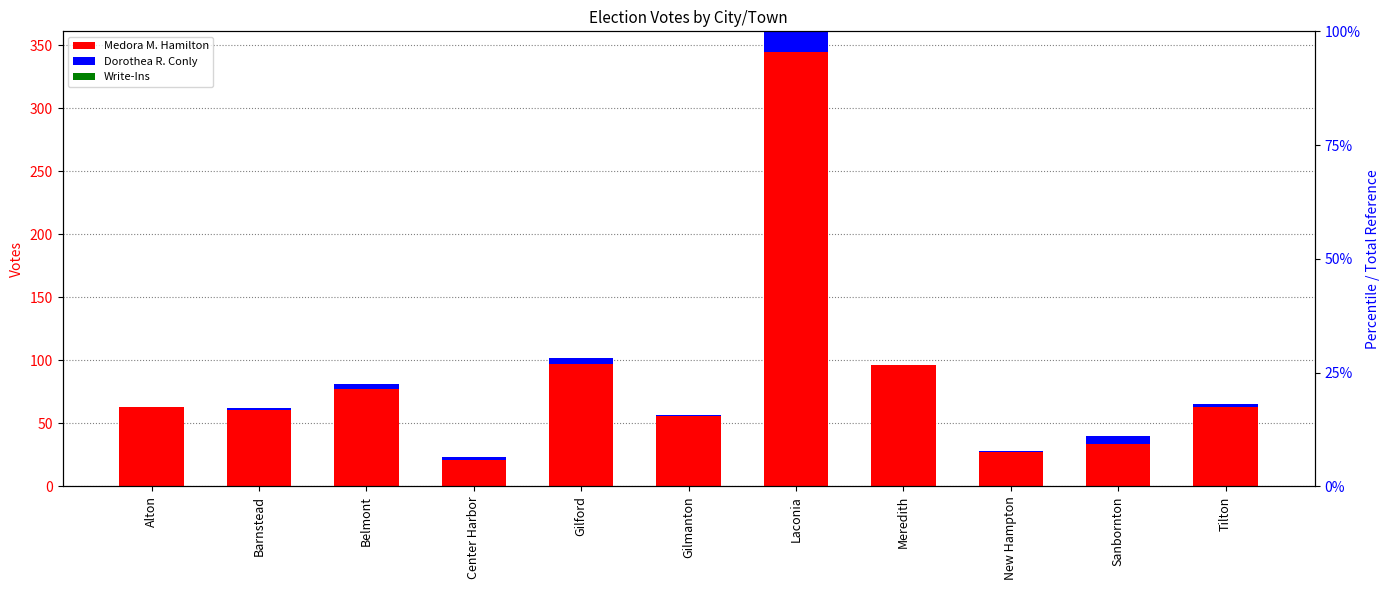

What is the sum of all Medora M. Hamilton values?

940